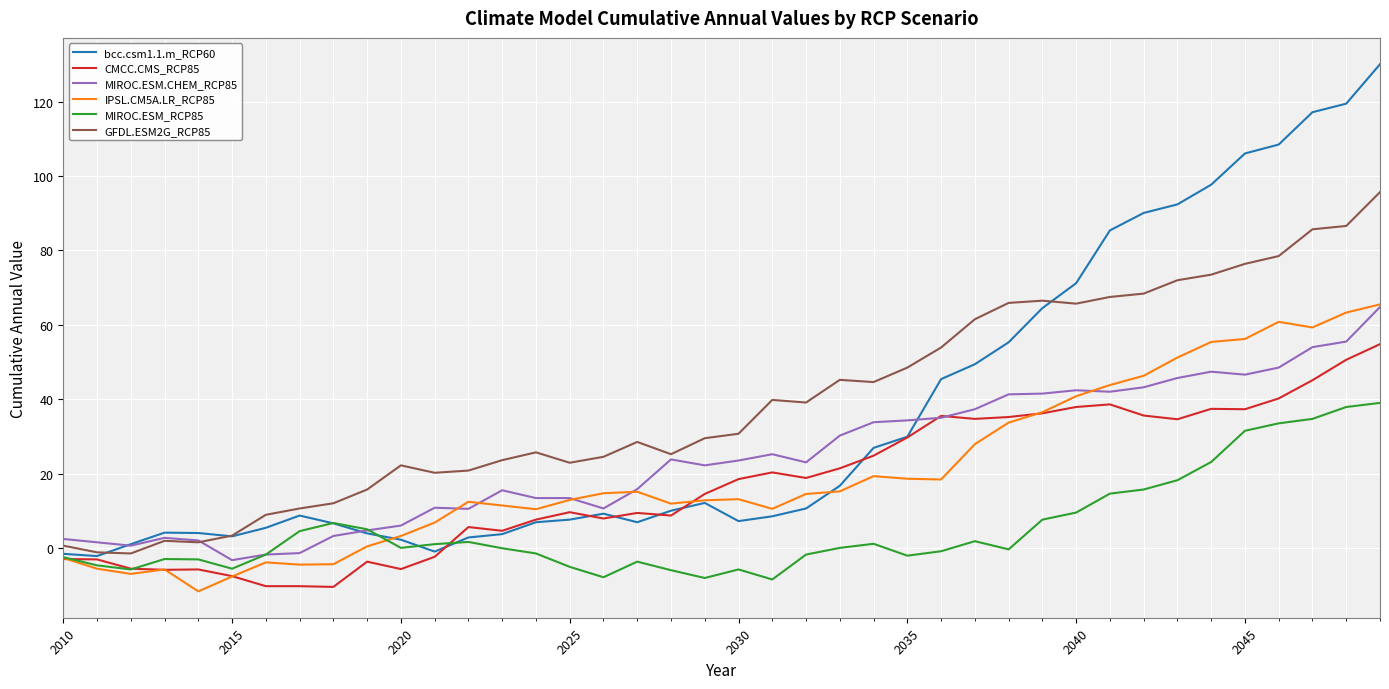

What is the maximum value for MIROC.ESM_RCP85?

39.0